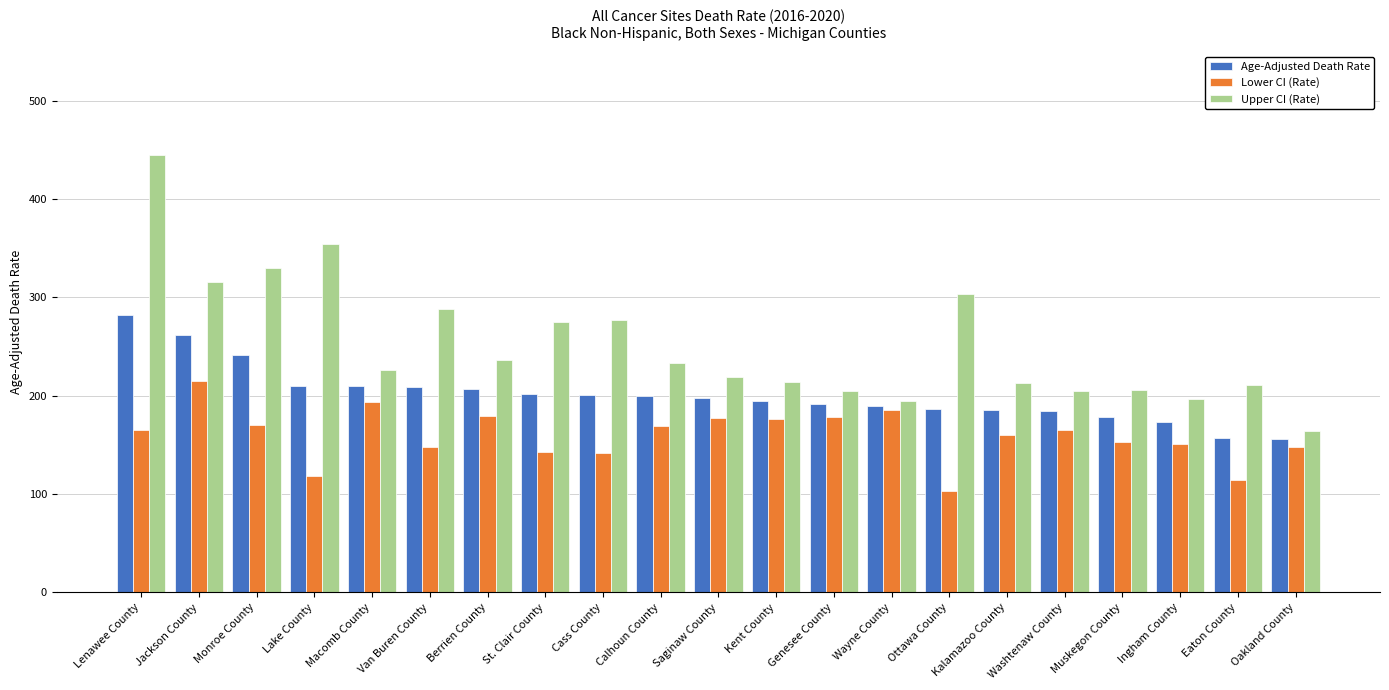

The Age-Adjusted Death Rate series shows 157.5 at Eaton County. True or false?

True